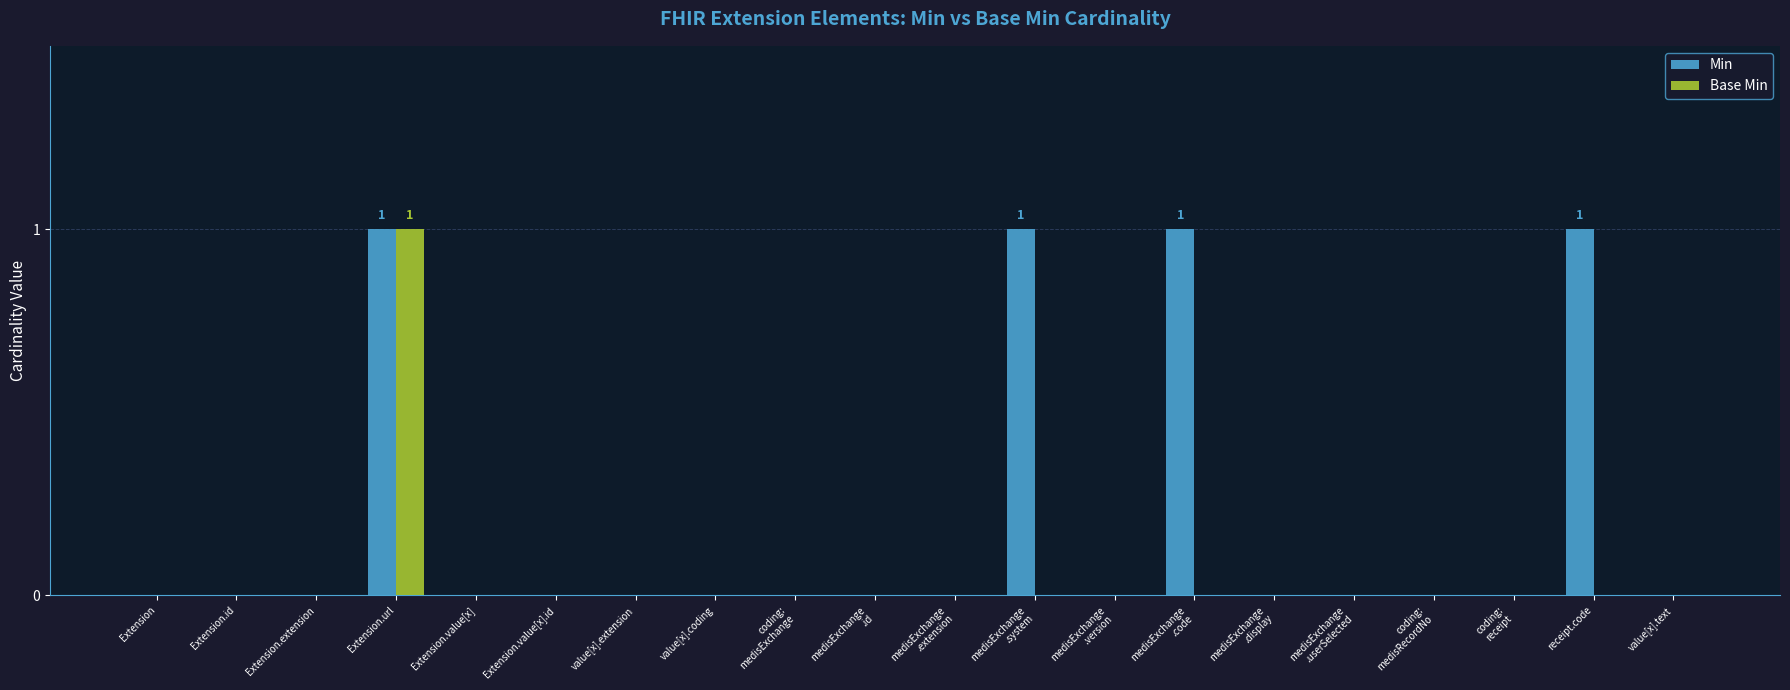

The value of Base Min at Extension.value[x].id is -1. True or false?

False